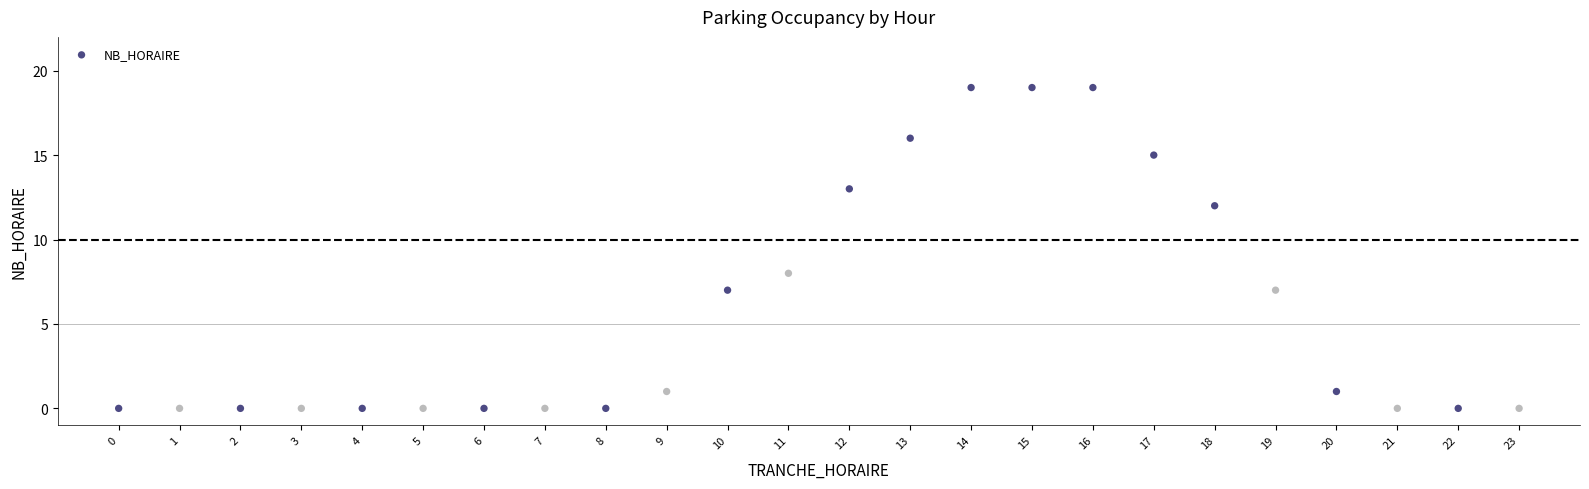

What is the range of Y values (max minus min)?

19